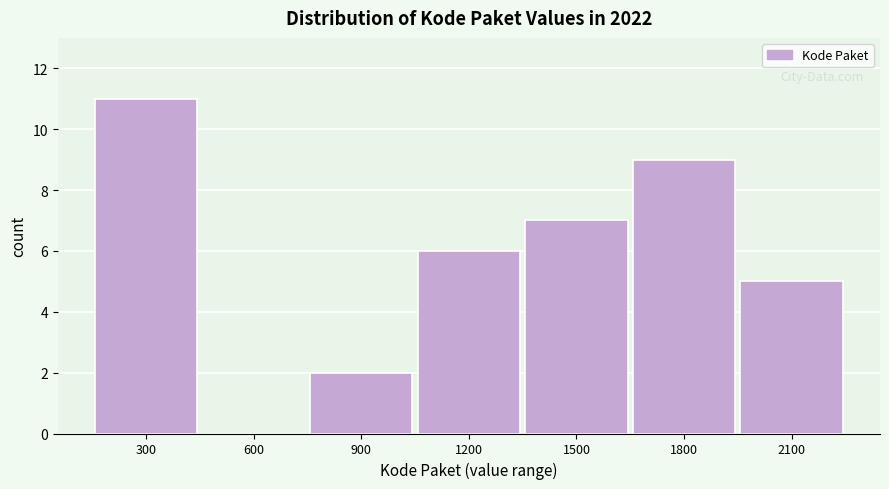

Reading left to right, extract all data points from this chart.

300=11	600=0	900=2	1200=6	1500=7	1800=9	2100=5